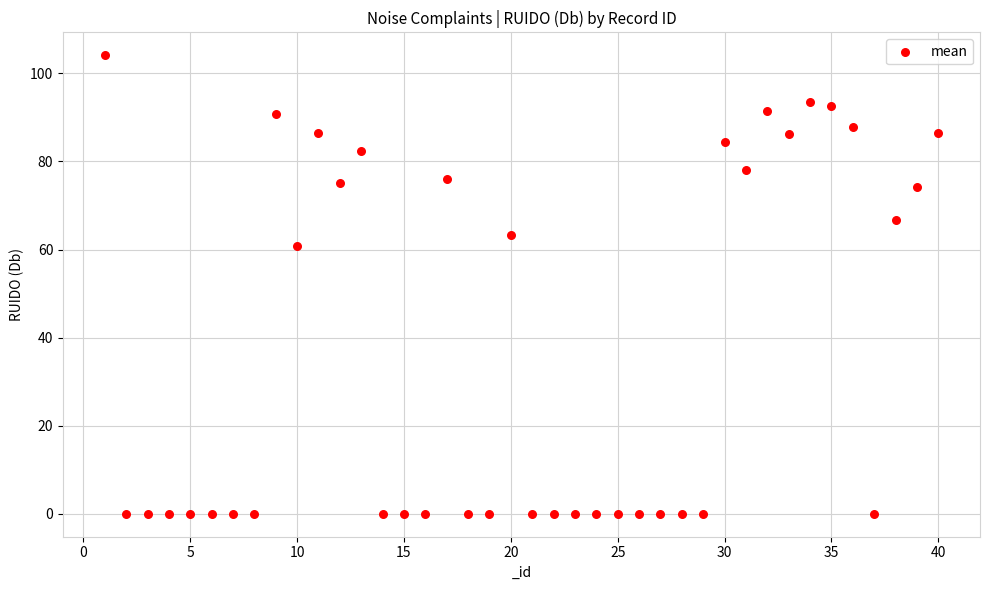

What is the range of Y values (max minus min)?

104.1